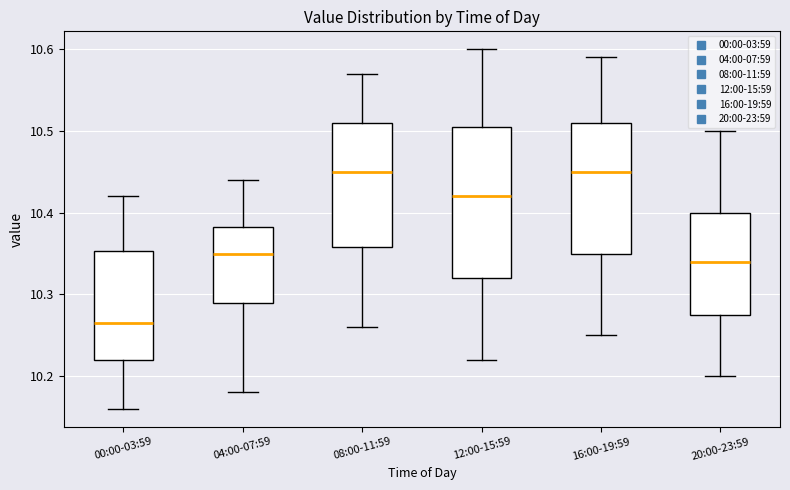

Where is the upper edge of the box for 08:00-11:59 on the y-axis? The values are not printed on the chart, so give them approximately, as read against the axis.

10.51